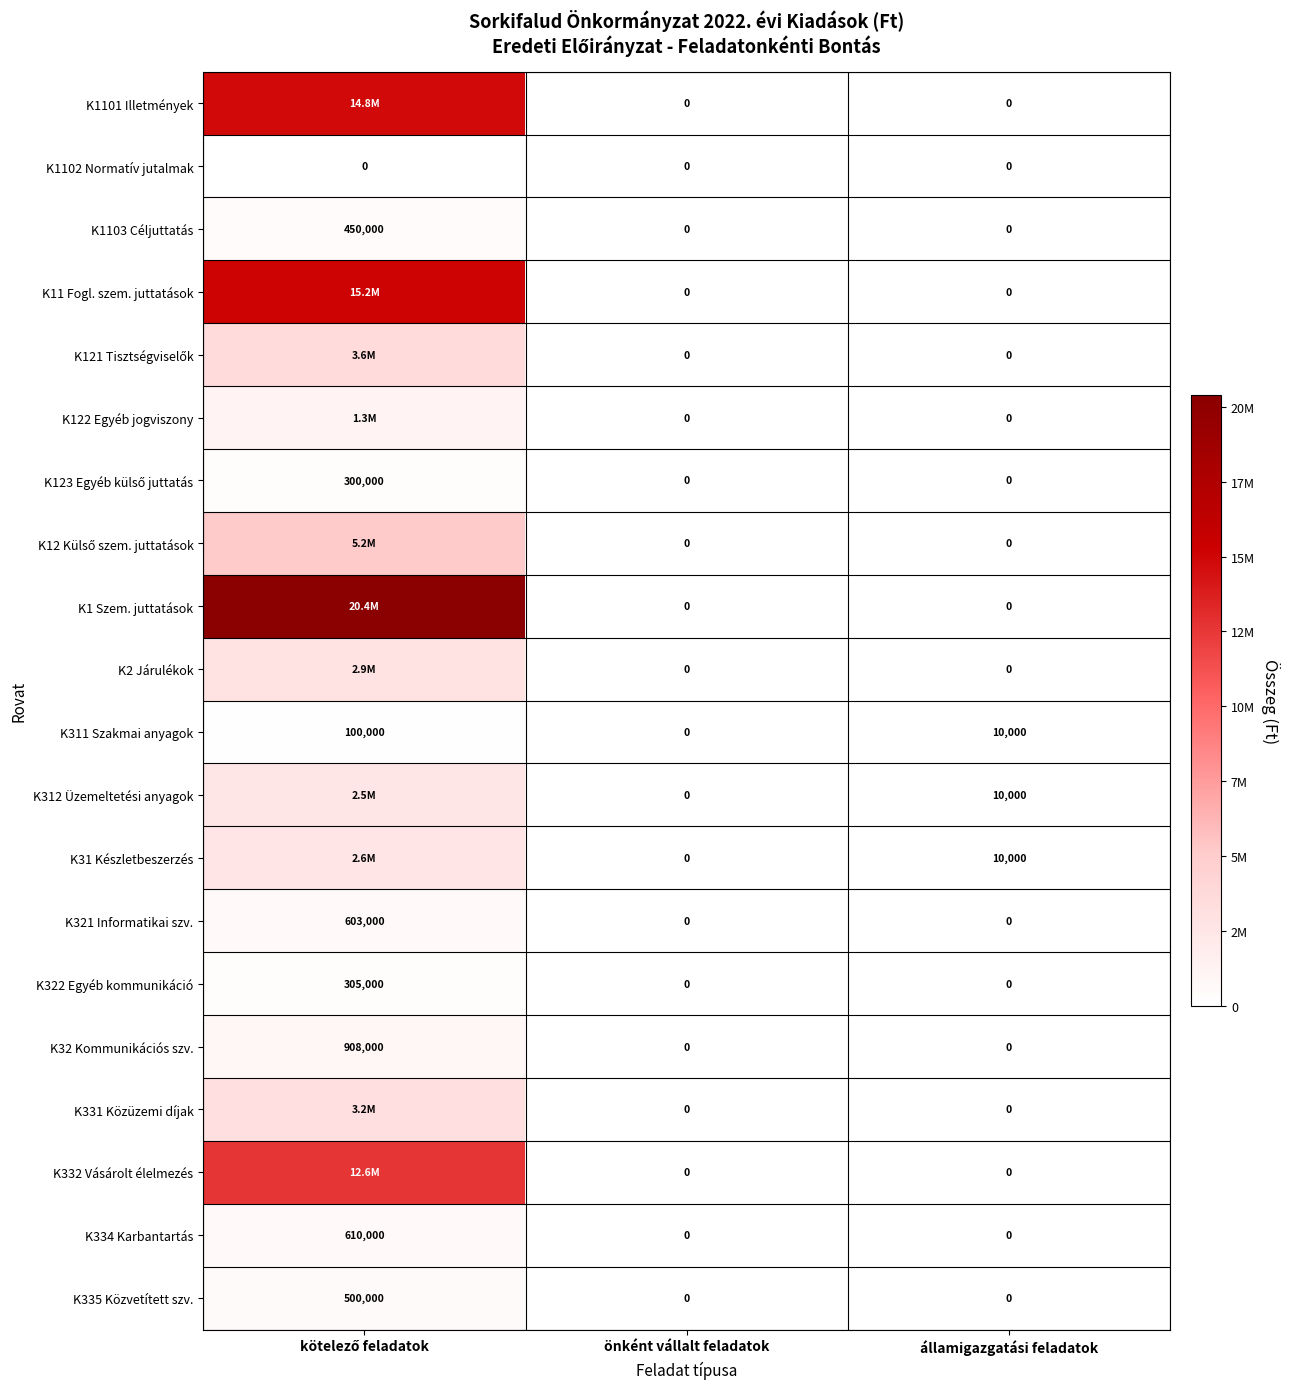

At how many categories does at least one series exceed 6937955?

1